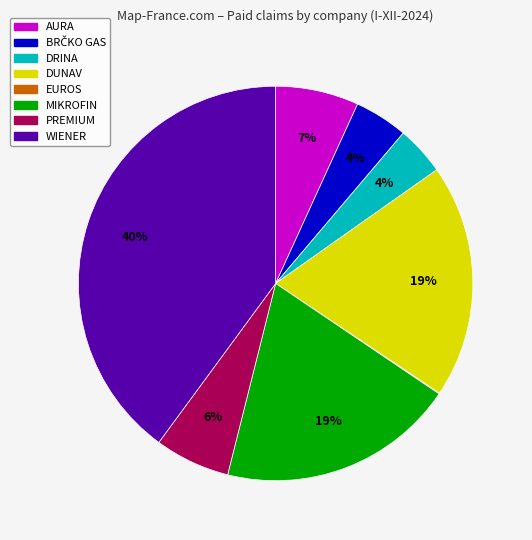

Is there a majority slice in this chart?

No